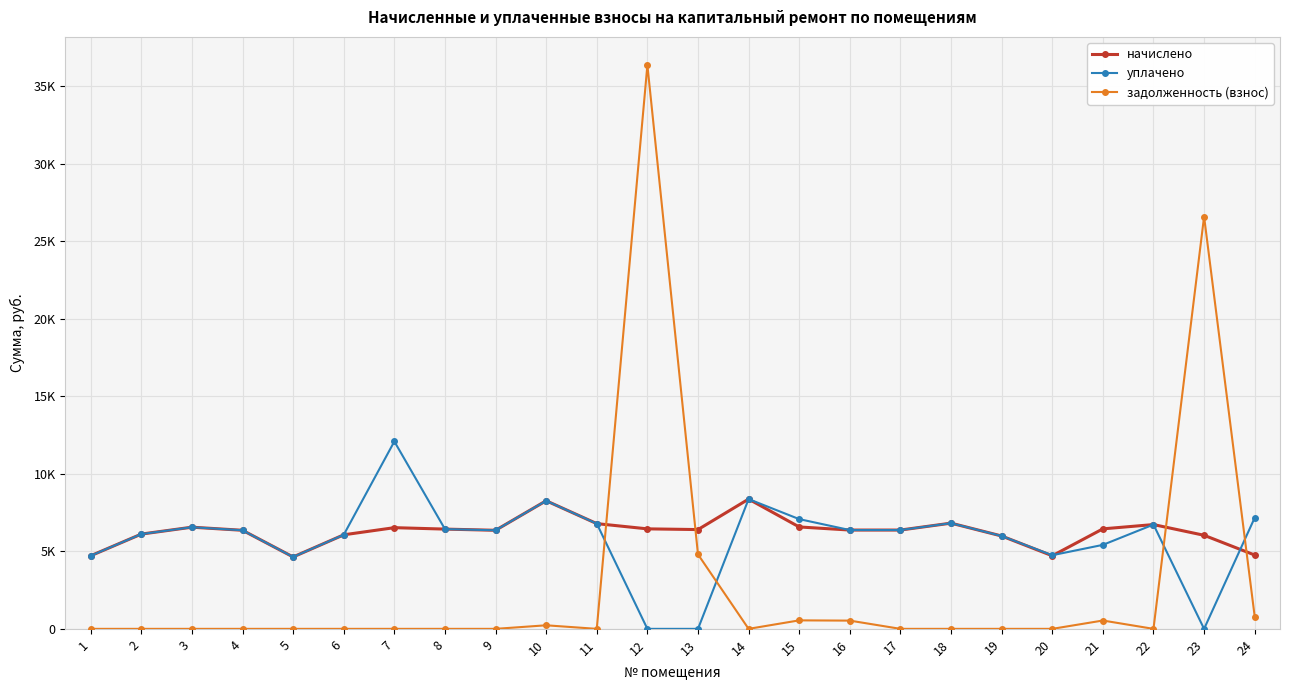

The задолженность (взнос) series shows 0.0 at 5. True or false?

True